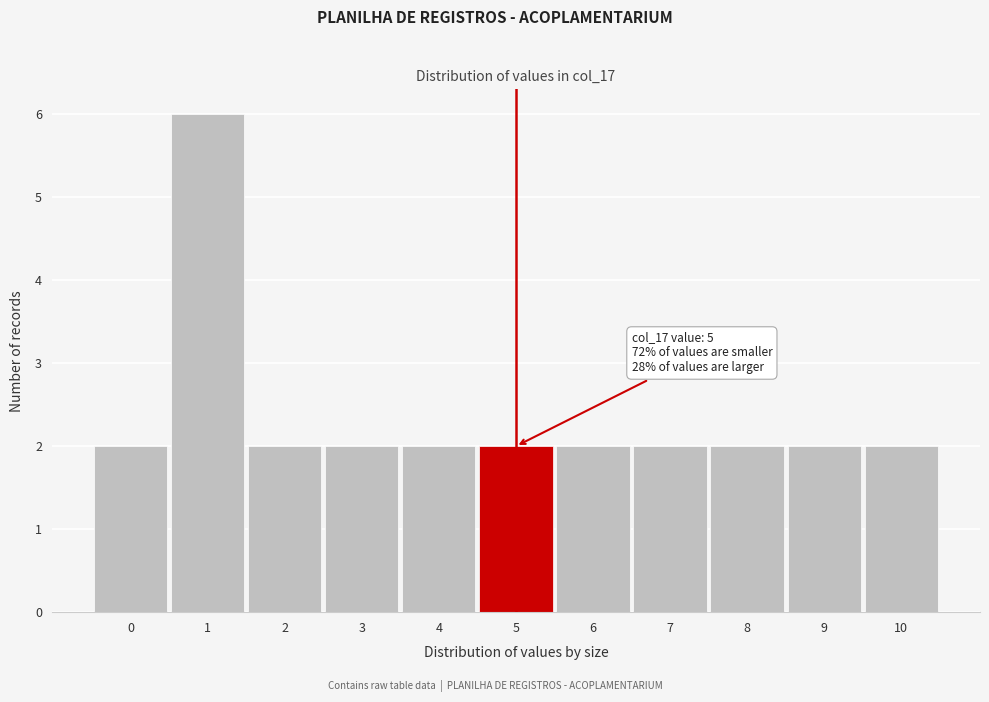

Reading left to right, transcribe all the data shown in this chart.

0=2	1=6	2=2	3=2	4=2	5=2	6=2	7=2	8=2	9=2	10=2